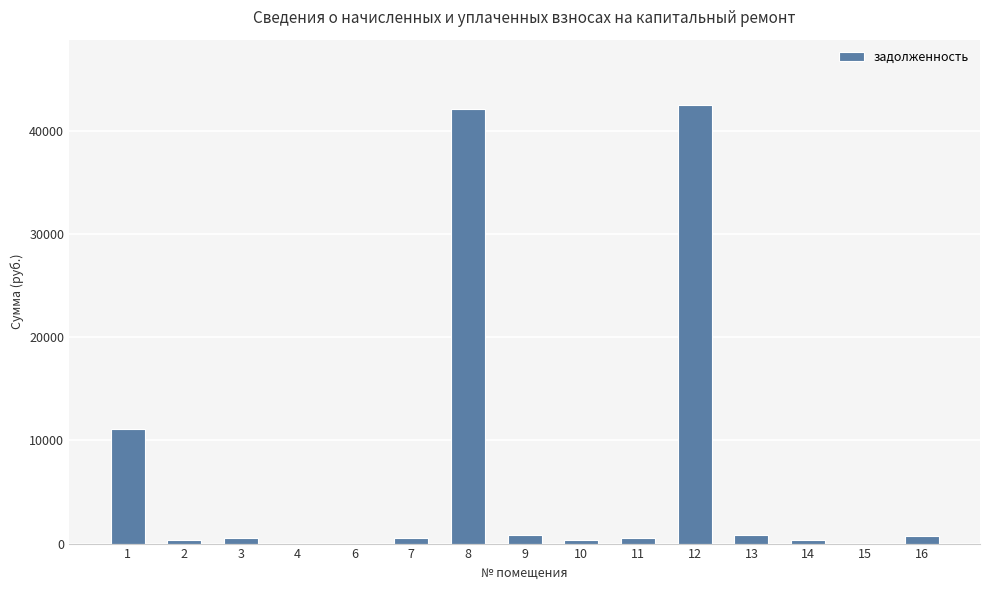

What is the greatest value displayed?

42440.4